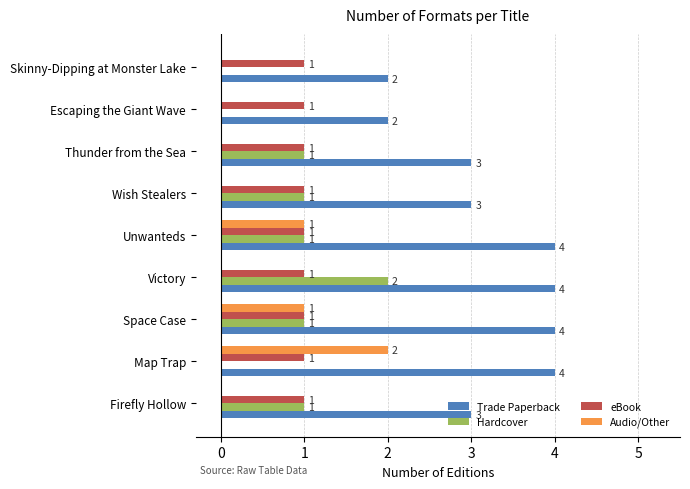

What are all the series names shown in the legend?

Trade Paperback, Hardcover, eBook, Audio/Other